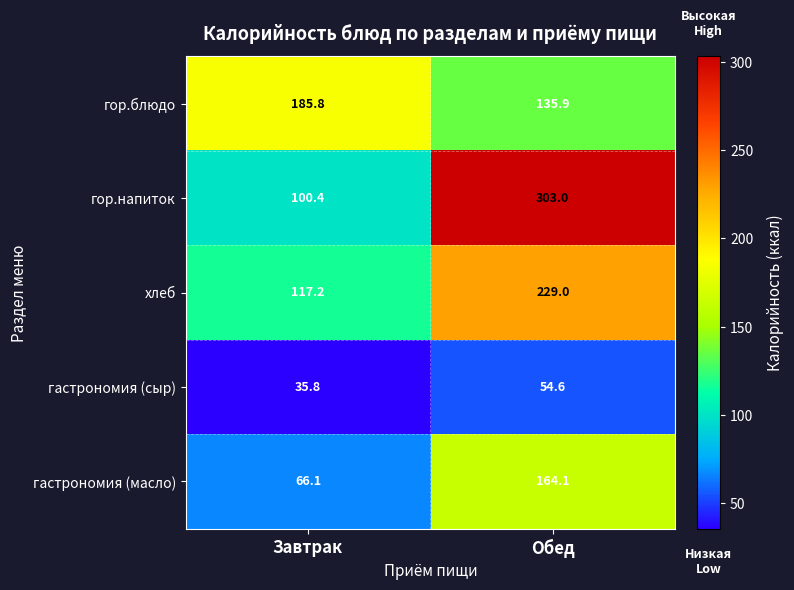

Reading right to left, transcribe all the data shown in this chart.

гор.блюдо: 135.9	185.8
гор.напиток: 303.0	100.4
хлеб: 229.0	117.2
гастрономия (сыр): 54.6	35.8
гастрономия (масло): 164.1	66.1